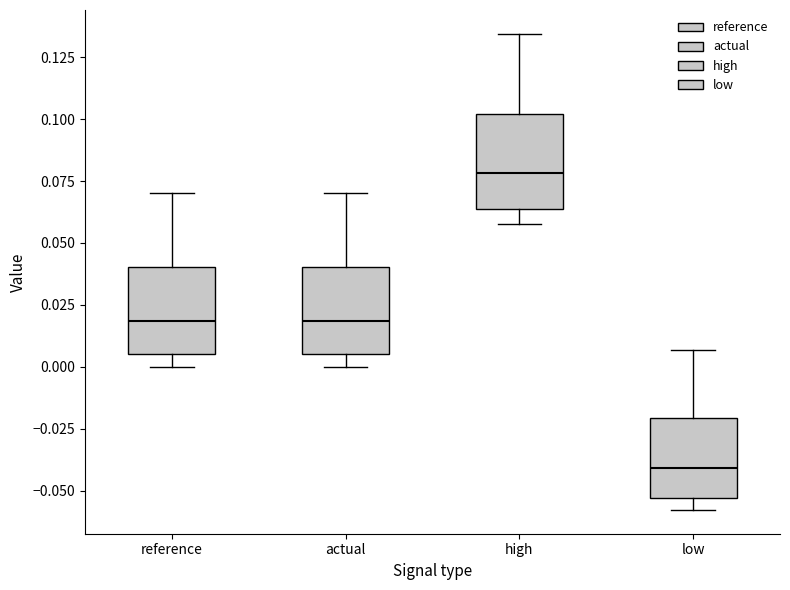

Which box's median line is the lowest?

low